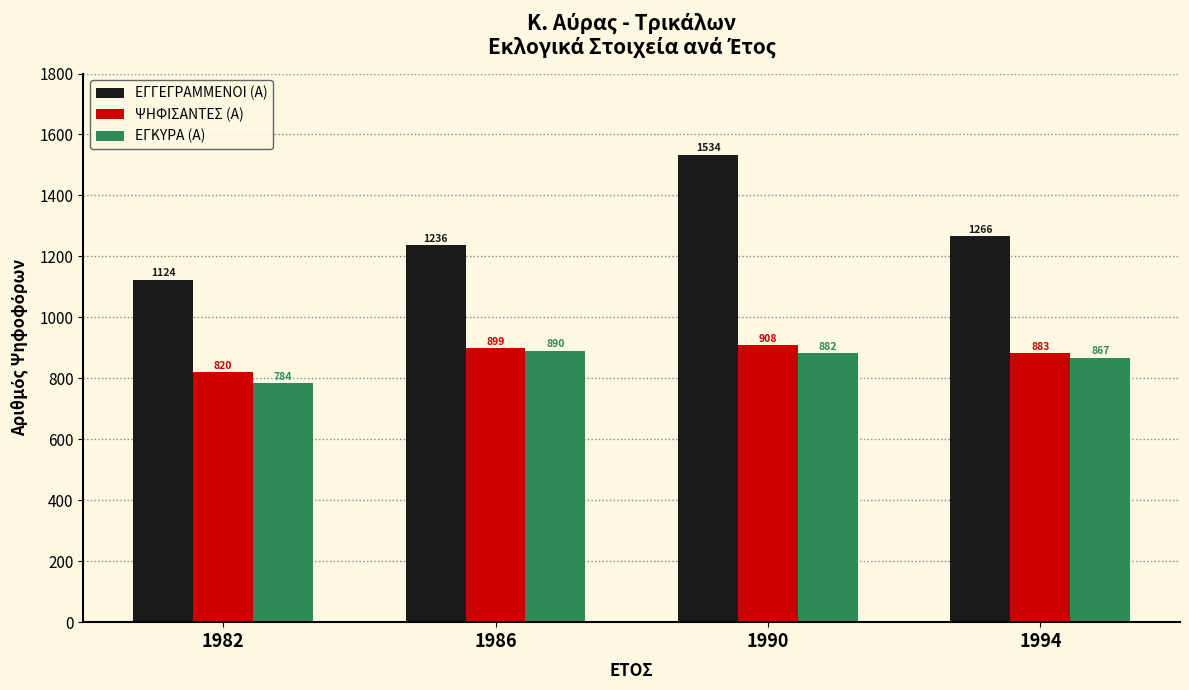

Reading right to left, transcribe all the data shown in this chart.

ΕΓΓΕΓΡΑΜΜΕΝΟΙ (Α): 1266	1534	1236	1124
ΨΗΦΙΣΑΝΤΕΣ (Α): 883	908	899	820
ΕΓΚΥΡΑ (Α): 867	882	890	784